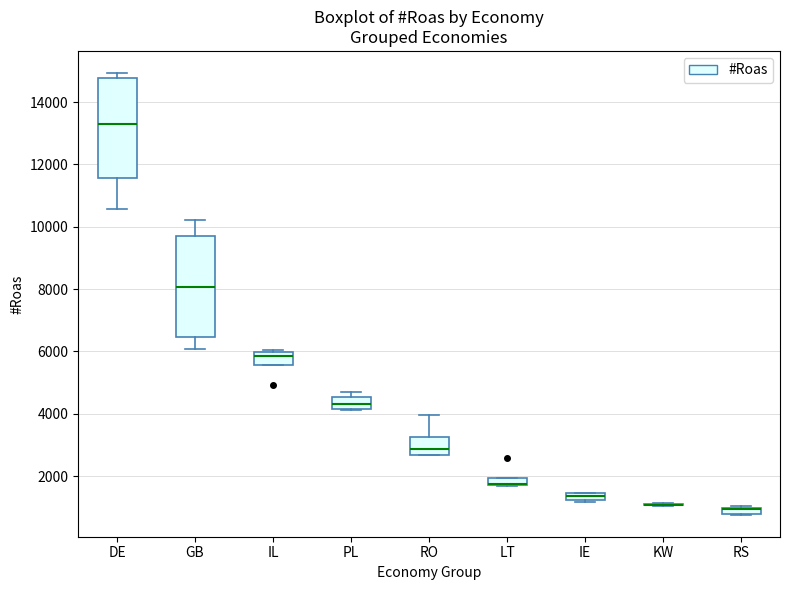

Where does the lower whisker of the box for DE end on the y-axis? The values are not printed on the chart, so give them approximately, as read against the axis.

10600